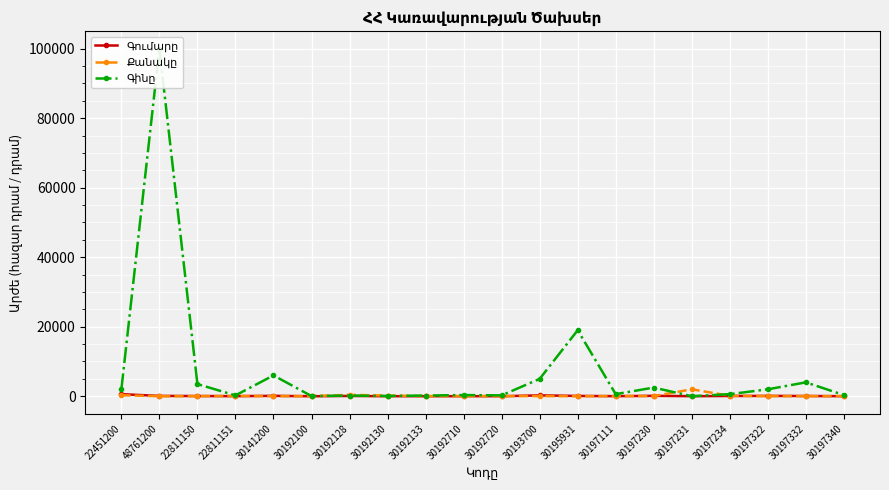

What is the average value of the Գումարը series?

92.5